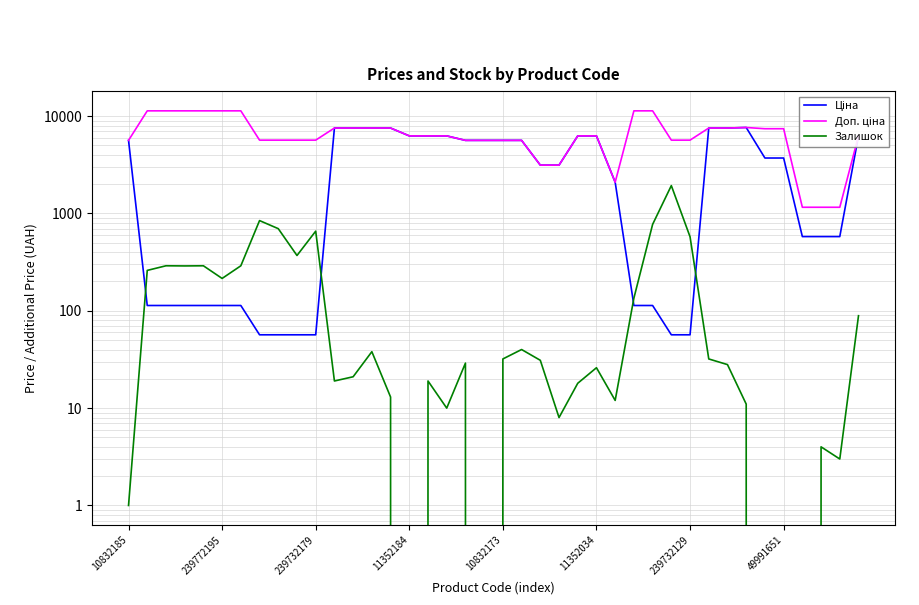

Between which two adjacent categories do Ціна and Залишок first intersect?

10832185 and 239772195